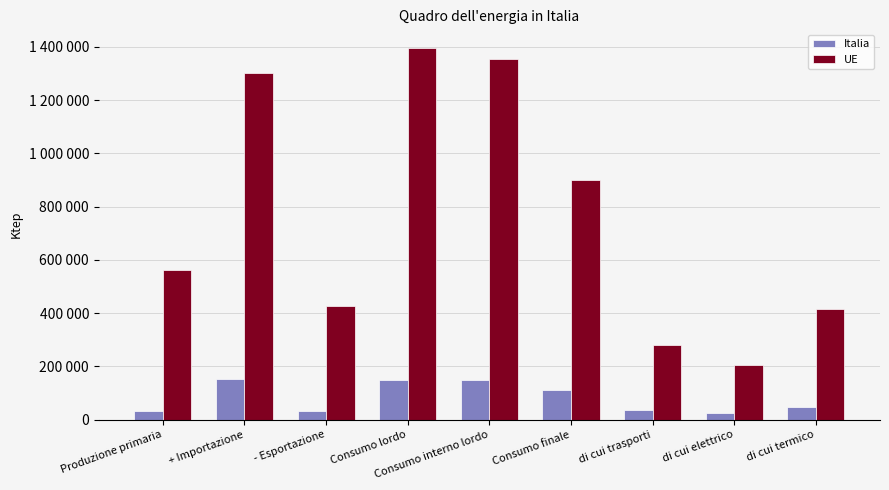

Rank the series at Consumo finale from highest to lowest value.

UE, Italia